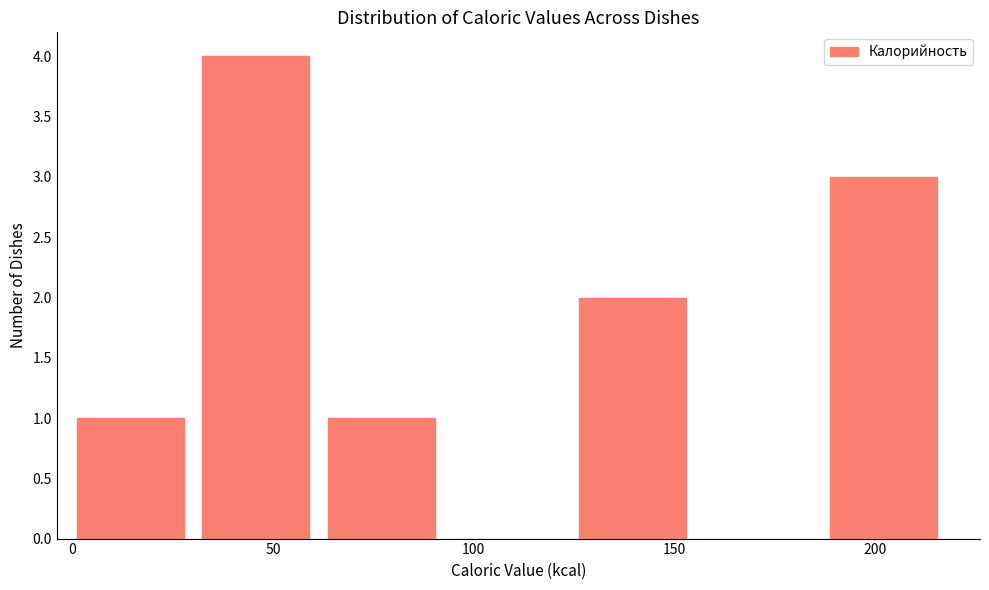

Reading left to right, transcribe this chart: for each bar, give the range it covers on the x-axis and its height. Neither the bar edges nor the heights are printed on the chart, so give them approximately, as read against the axes.

0 to 30: 1
30 to 65: 4
65 to 95: 1
95 to 125: 0
125 to 160: 2
160 to 190: 0
190 to 220: 3